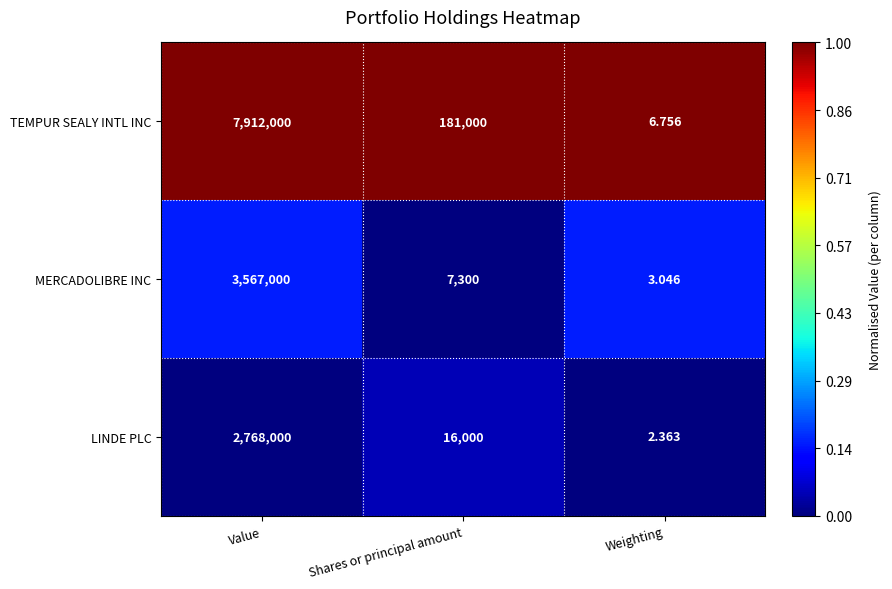

Which series has the largest total across all categories?

TEMPUR SEALY INTL INC